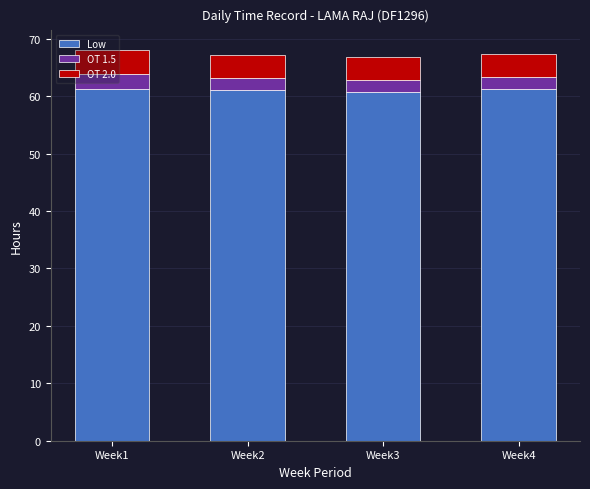

The value of Low at Week3 is 60.8. True or false?

True